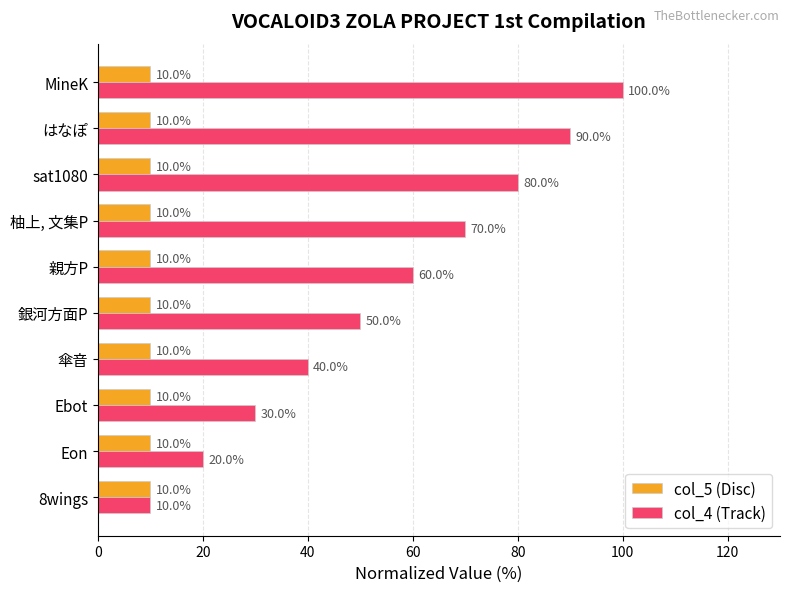

How many series are shown in this chart?

2